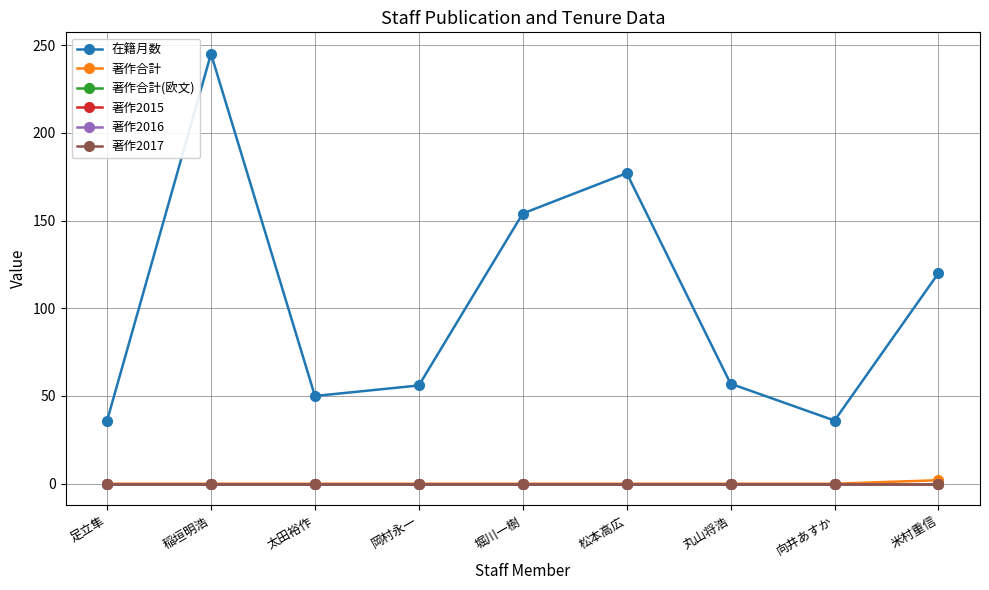

Reading left to right, what are all the values shown in this chart?

在籍月数: 36	245	50	56	154	177	57	36	120
著作合計: 0	0	0	0	0	0	0	0	2
著作合計(欧文): 0	0	0	0	0	0	0	0	0
著作2015: 0	0	0	0	0	0	0	0	0
著作2016: 0	0	0	0	0	0	0	0	0
著作2017: 0	0	0	0	0	0	0	0	0